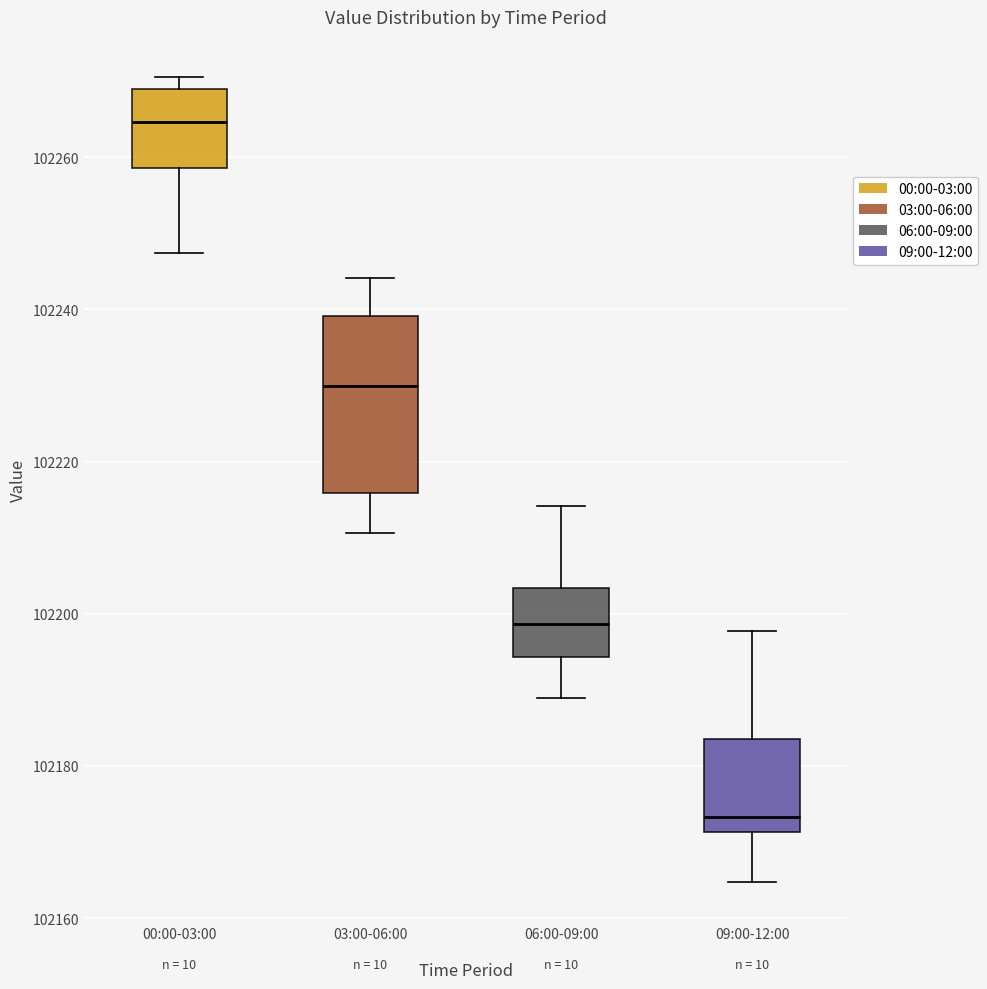

Reading left to right, transcribe this box plot: for each box, give where its median line is, the range the box spans, and where its two whiskers end, as read against the y-axis. The values are not printed on the chart, so give them approximately, as read against the axis.

00:00-03:00: median 102264, box 102258 to 102270, whiskers 102248 to 102270 (just above the box's upper edge)
03:00-06:00: median 102230, box 102216 to 102240, whiskers 102210 to 102244
06:00-09:00: median 102198, box 102194 to 102204, whiskers 102188 to 102214
09:00-12:00: median 102174, box 102172 to 102184, whiskers 102164 to 102198